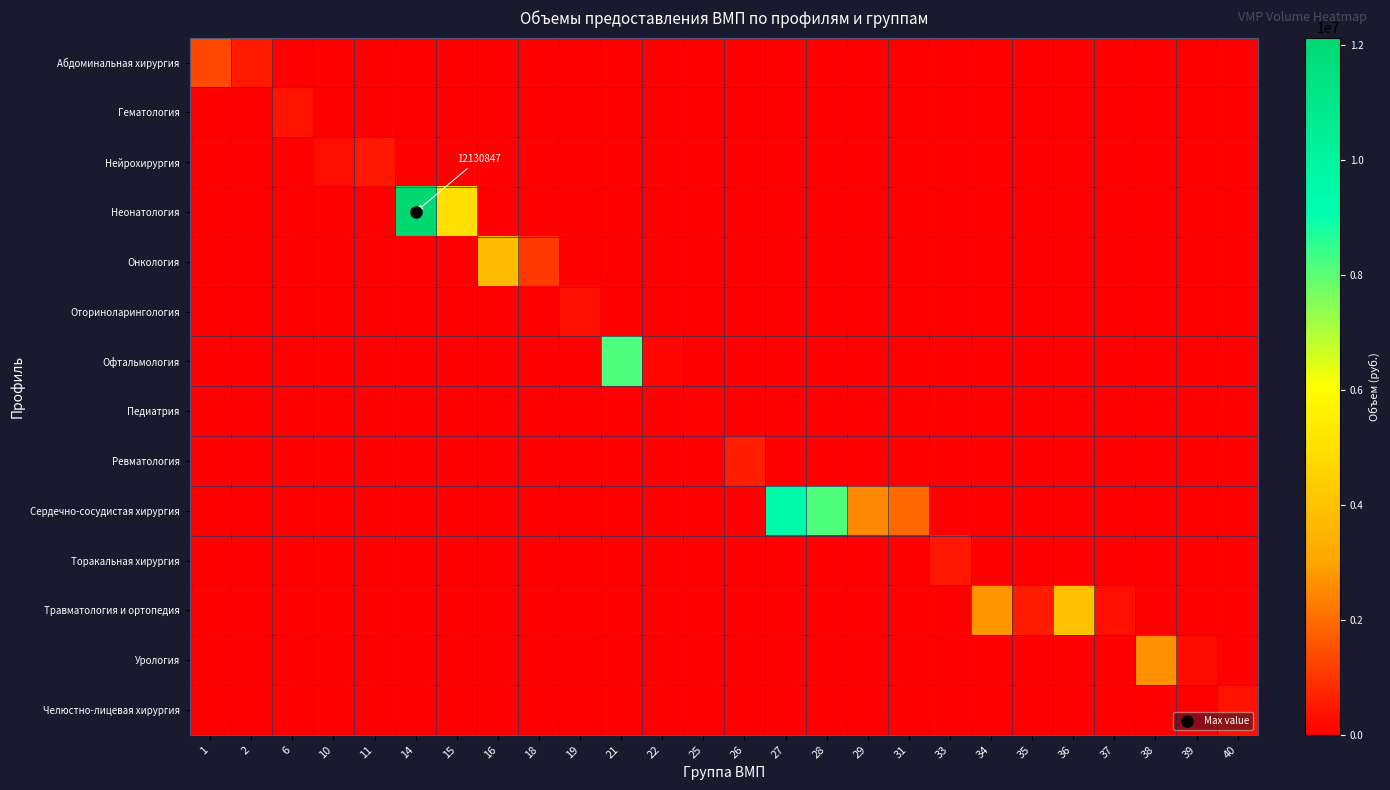

Is it true that Торакальная хирургия equals -278757.4 at 27?

False